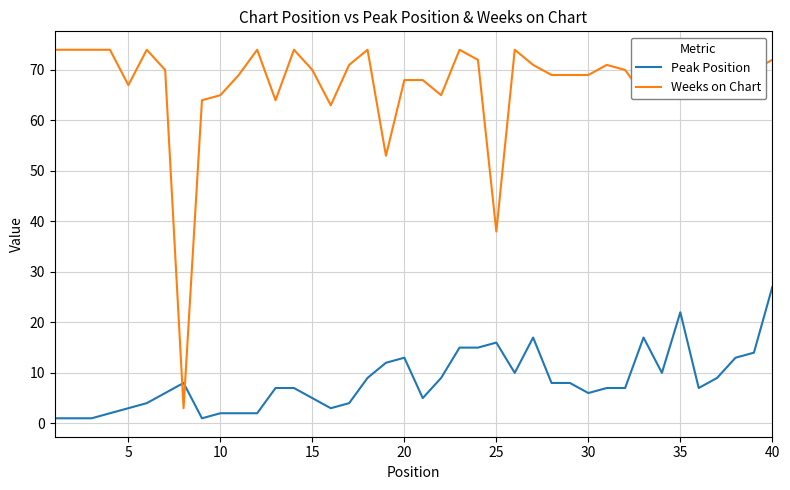

List the series in order of their overall mean, highest first.

Weeks on Chart, Peak Position